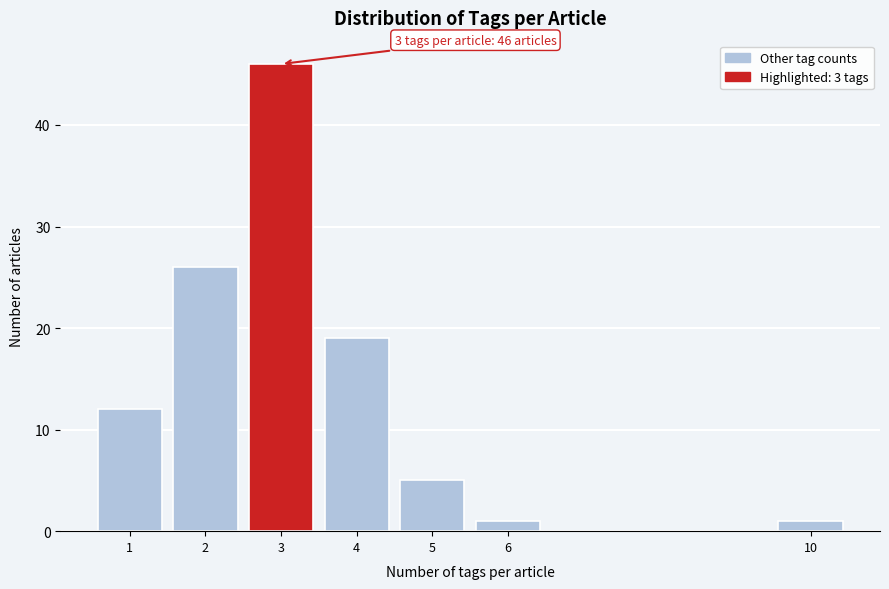

Reading right to left, transcribe all the data shown in this chart.

10=1	6=1	5=5	4=19	3=46	2=26	1=12